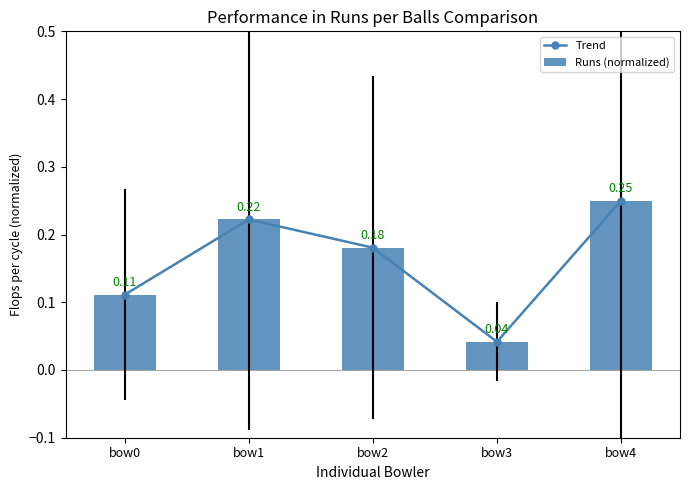

Is it true that Trend equals 0.2 at bow0?

False